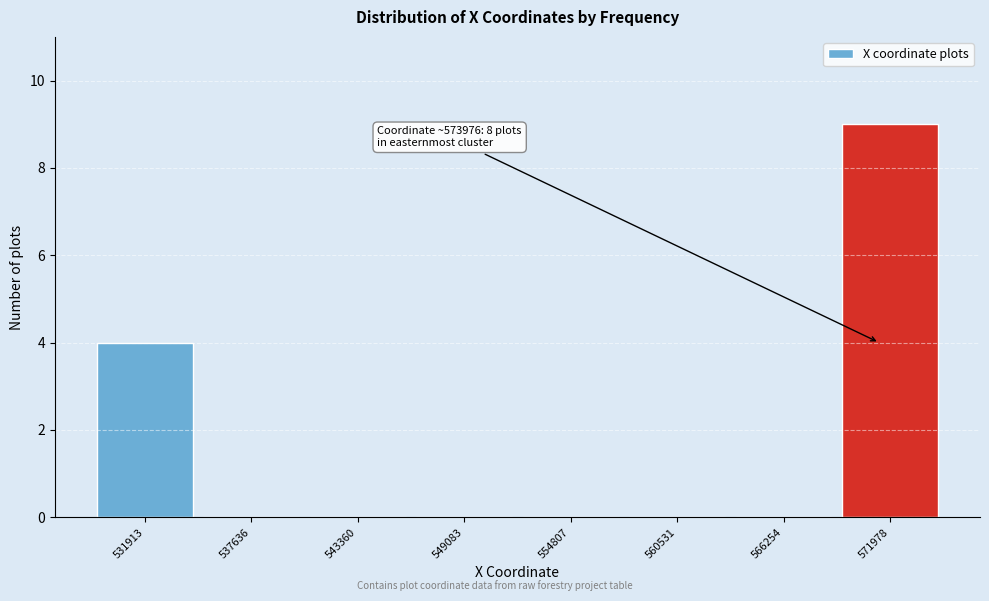

Reading left to right, transcribe all the data shown in this chart.

531913=4	537636=0	543360=0	549083=0	554807=0	560531=0	566254=0	571978=9